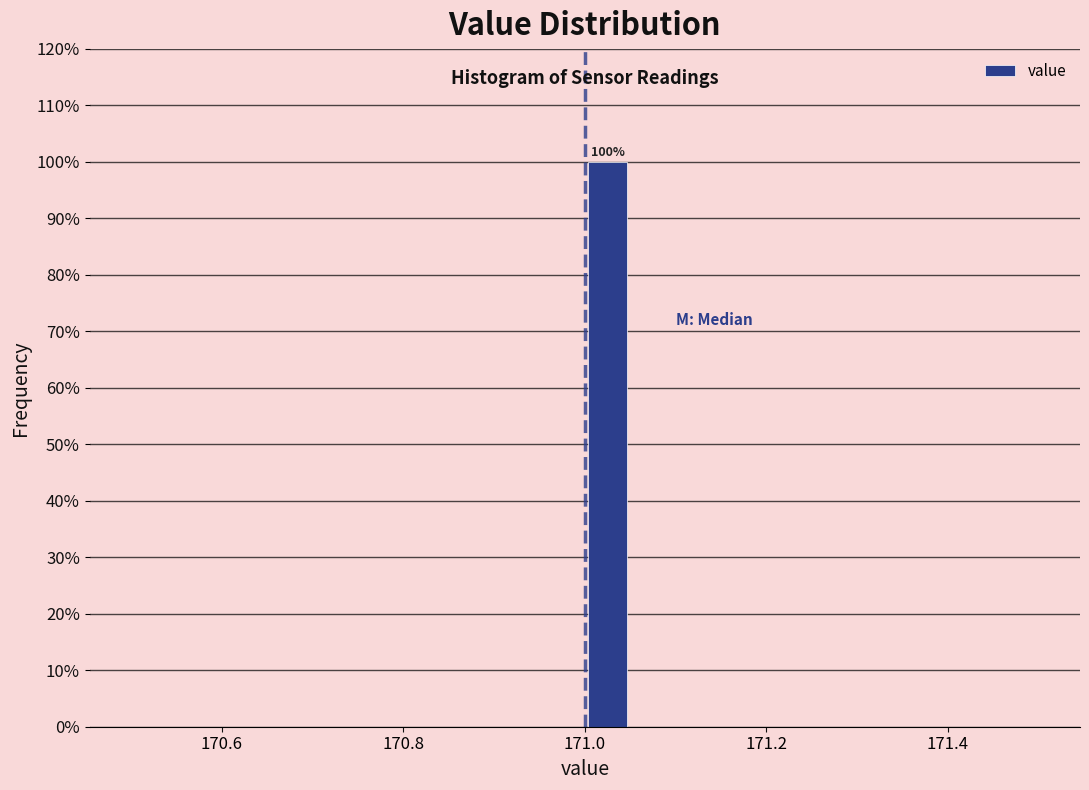

Read against the x-axis, roughly where is the centre of the tallest bar?

171.02